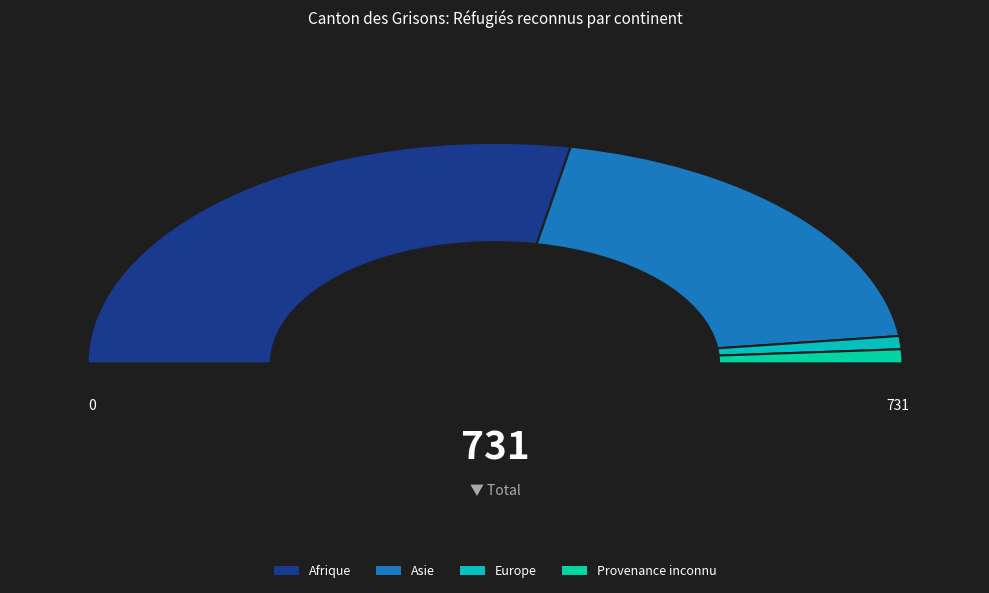

What portion of the pie excludes Europe?

98.1%